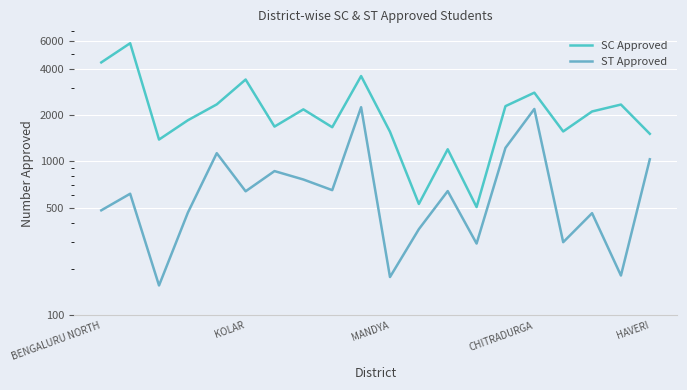

Is it true that SC Approved equals 660 at 16?

False